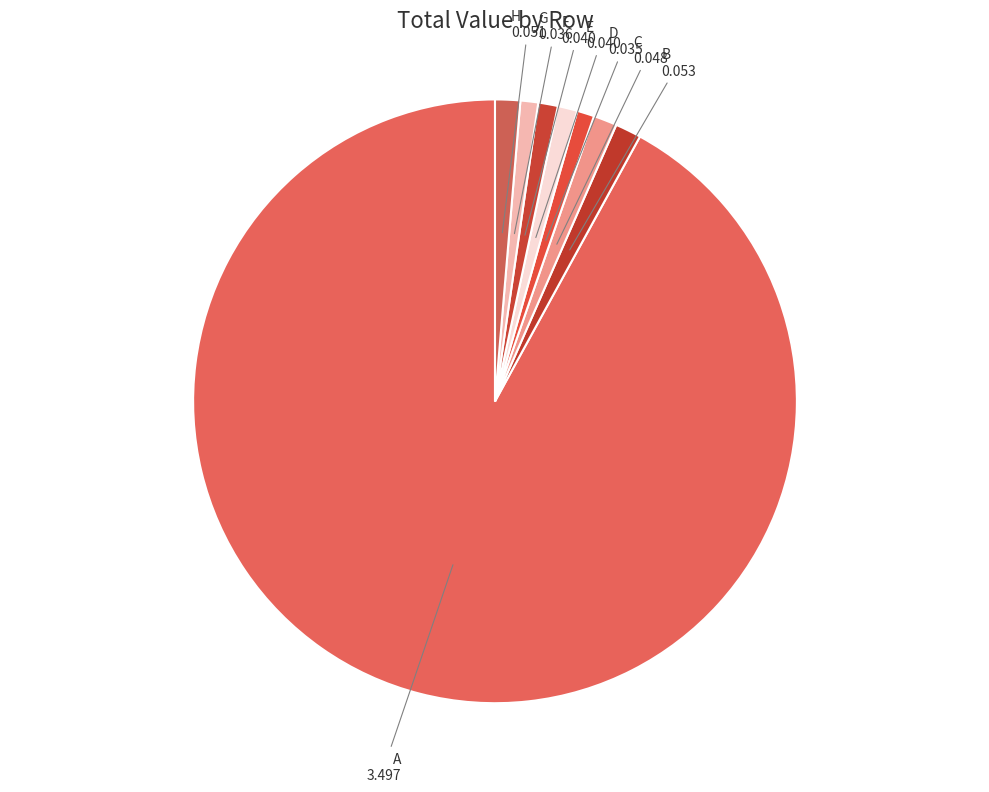

Is it true that C is 1% of the pie?

True